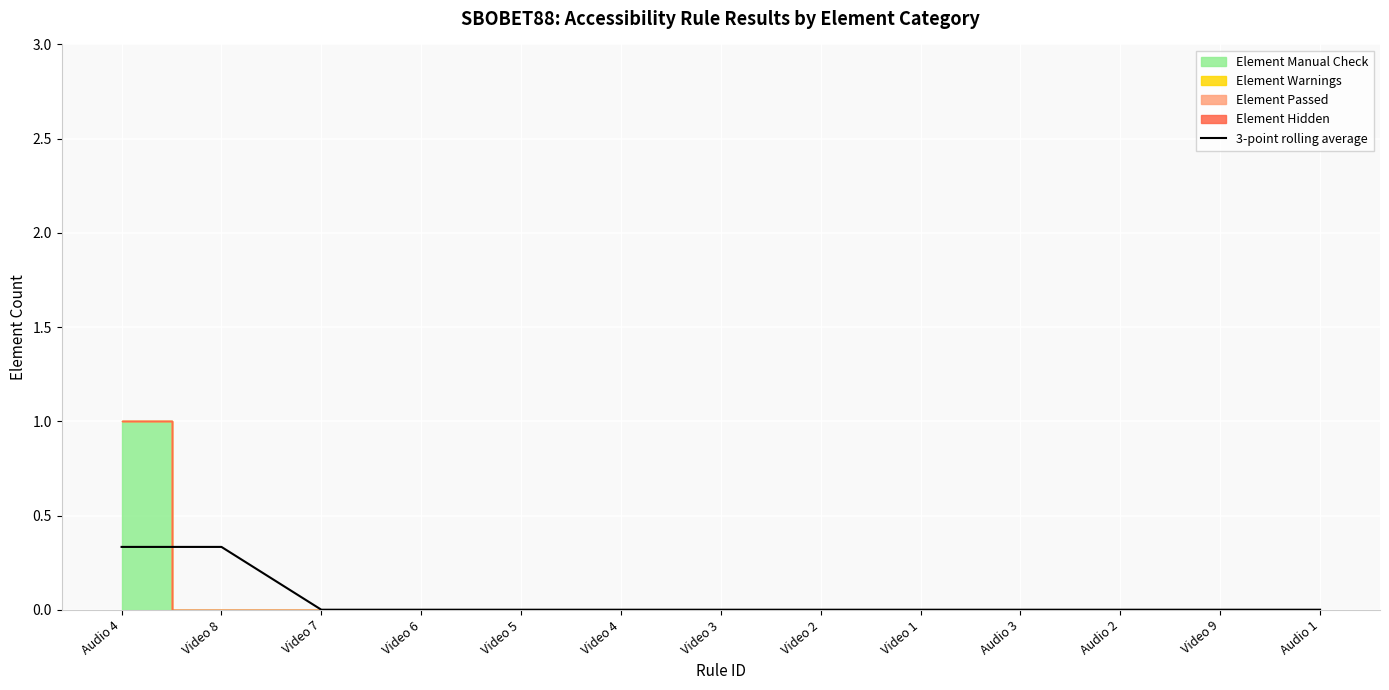

What is the label of the 12th point from the left?

Video 9